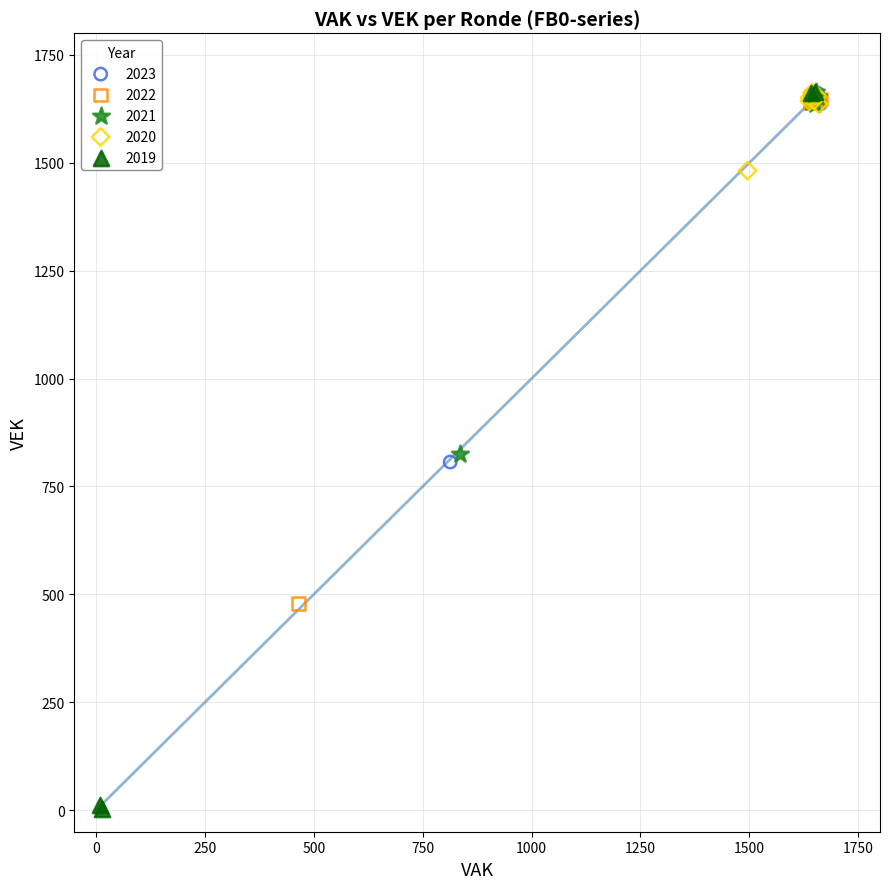

What are all the series names shown in the legend?

2023, 2022, 2021, 2020, 2019